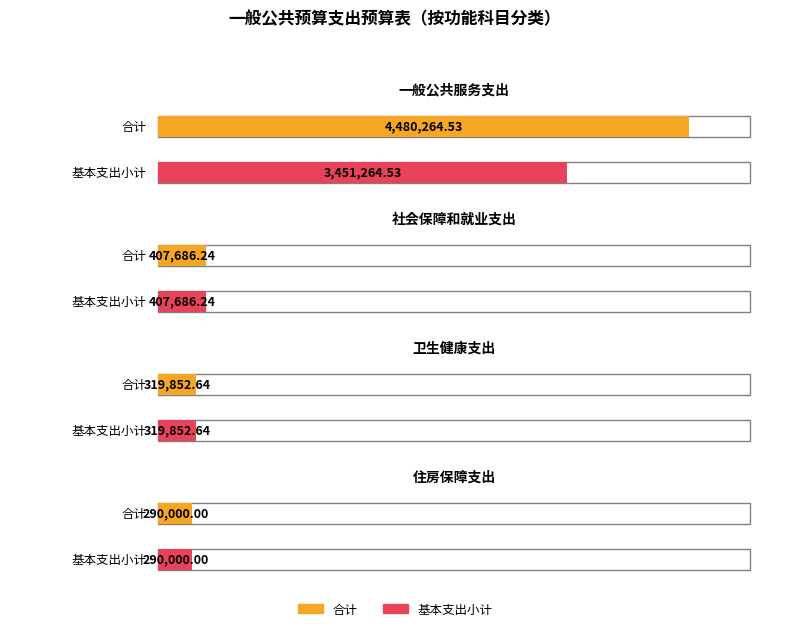

What position from the right is 住房保障支出?

1